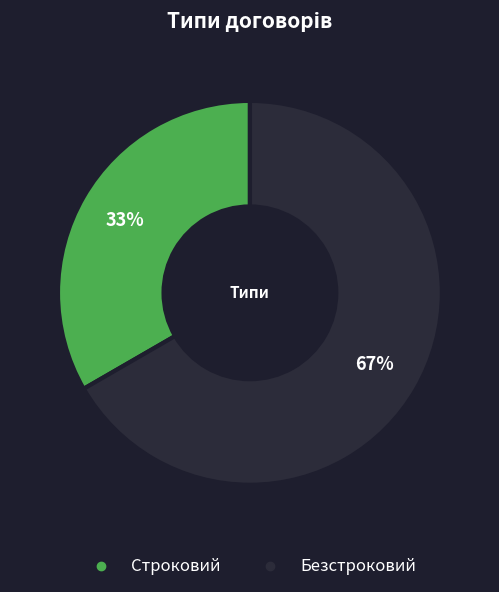

Does any single category account for the majority?

Yes